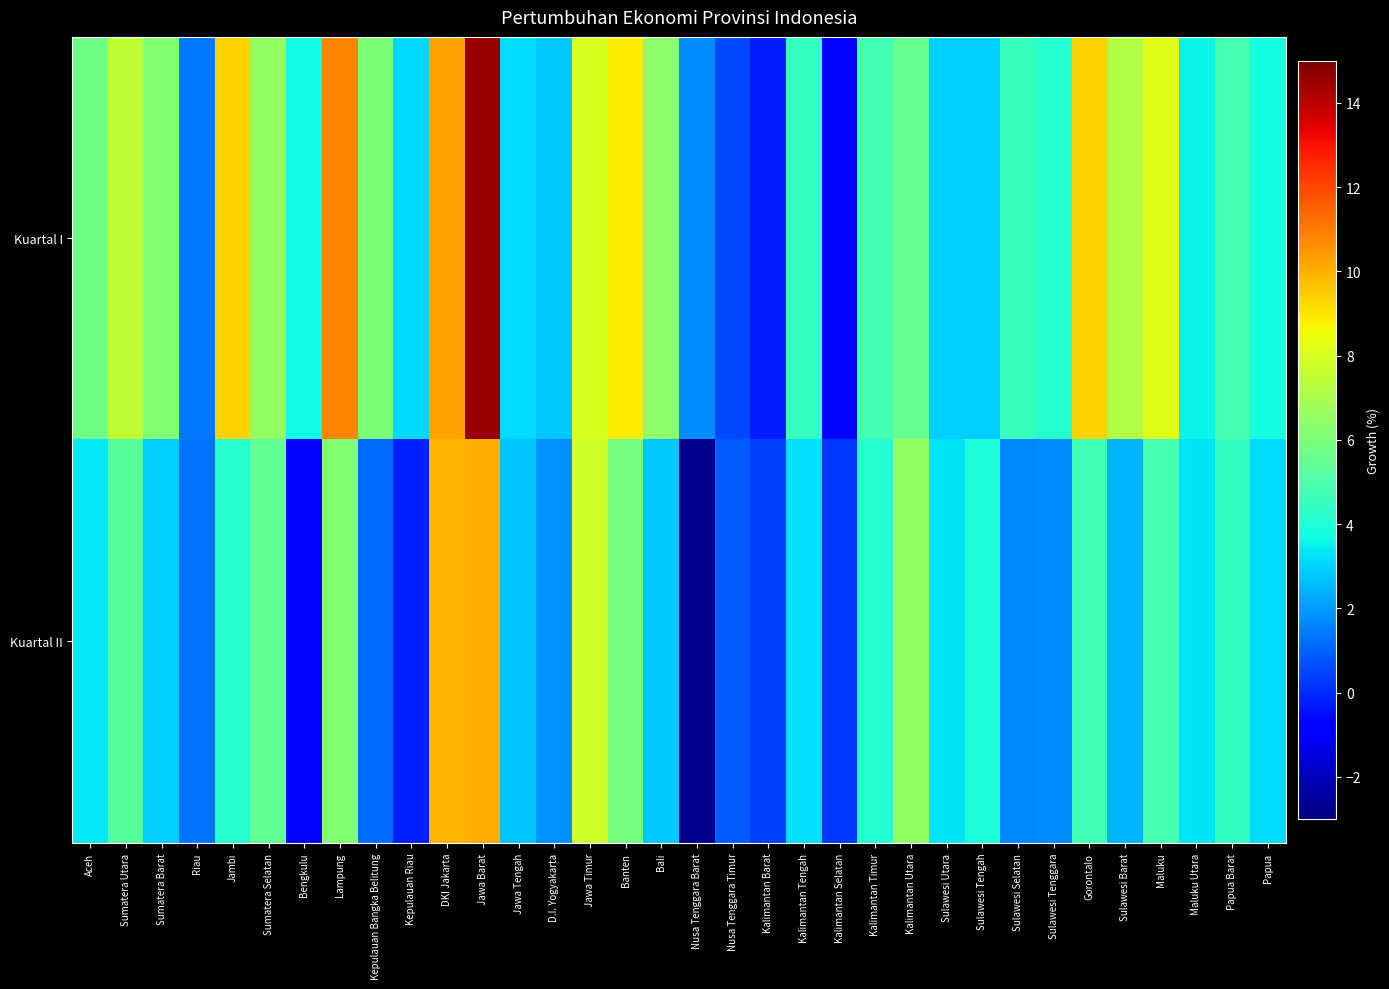

What is the maximum value shown in the chart?

14.6